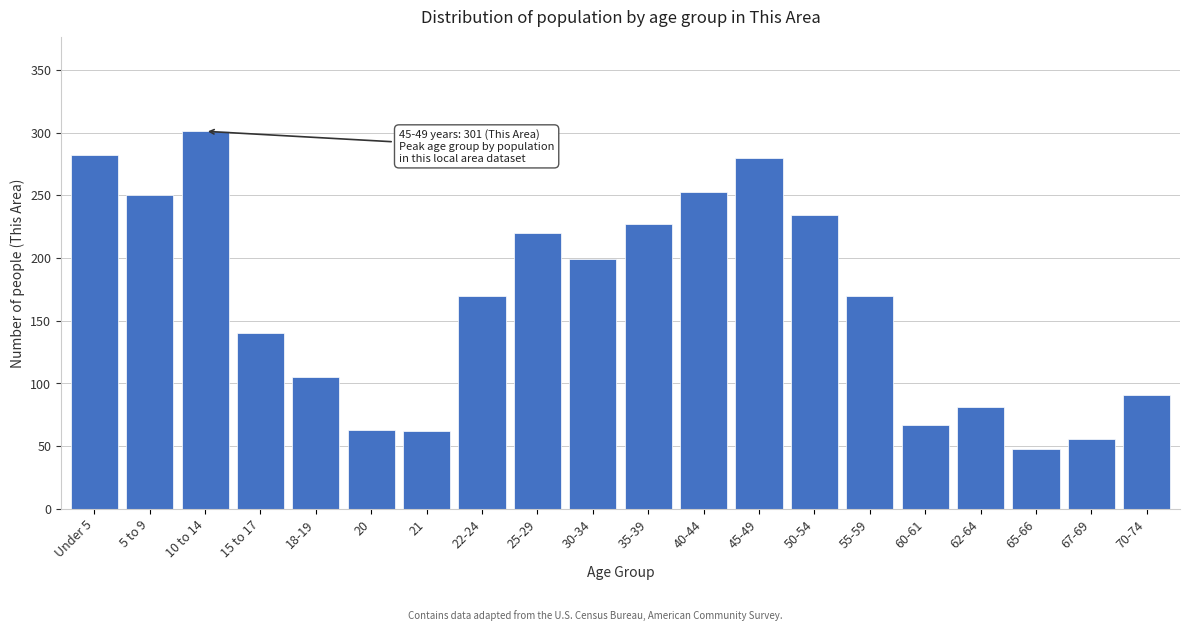

What is the difference between the second highest and minimum values?

234